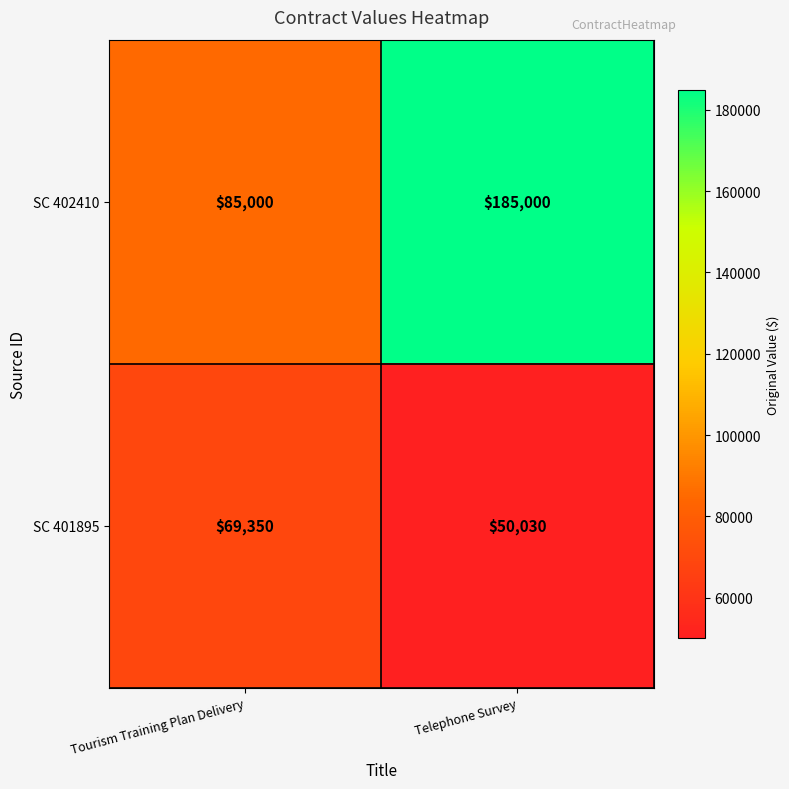

List the series in order of their overall mean, highest first.

SC 402410, SC 401895